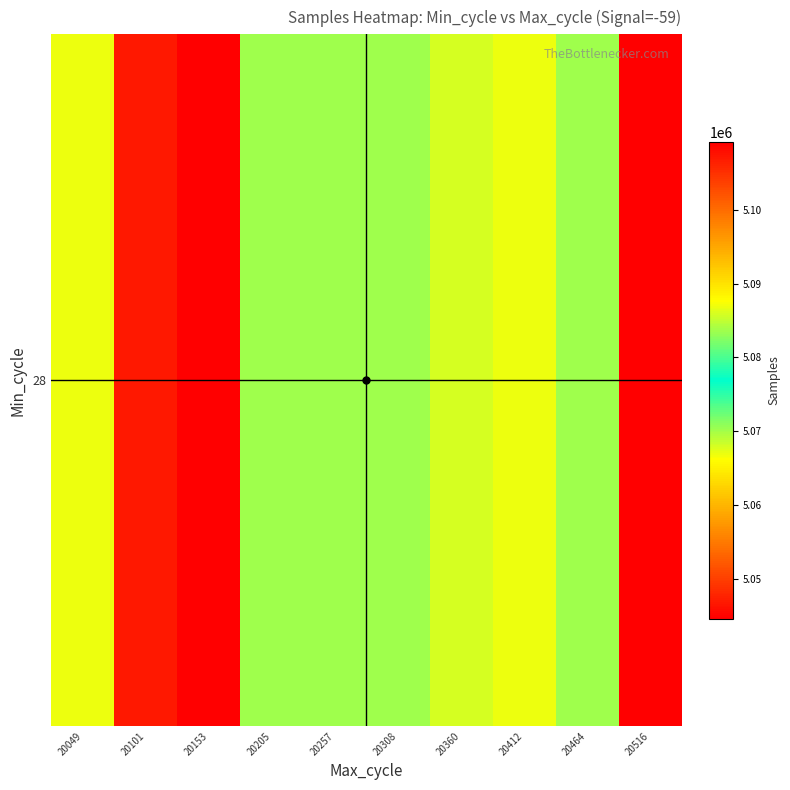

Which has a higher value, 20464 or 20205?

20464